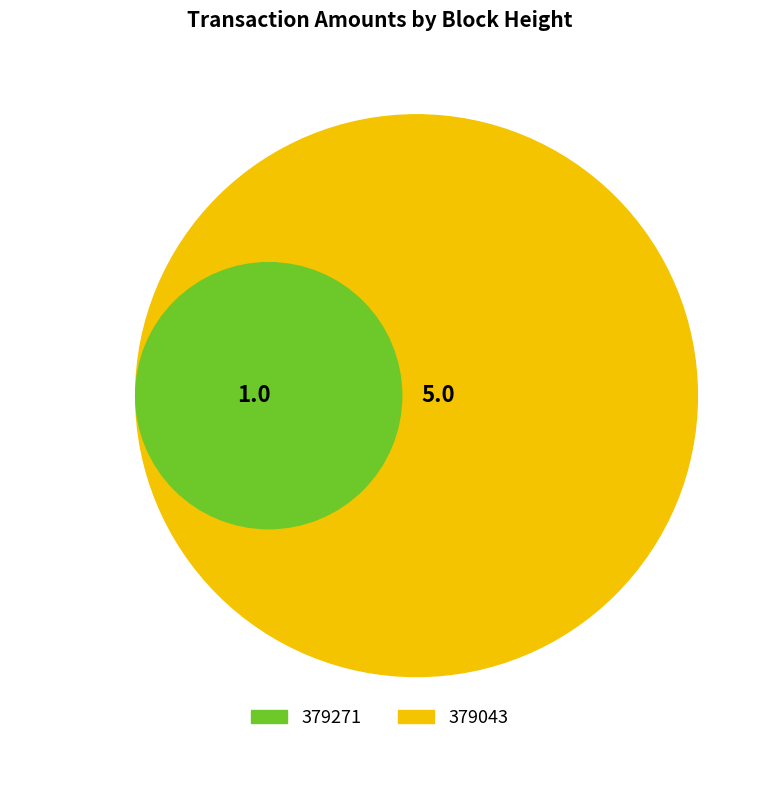

What is the total percentage of 379043 and 379271?

100.0%